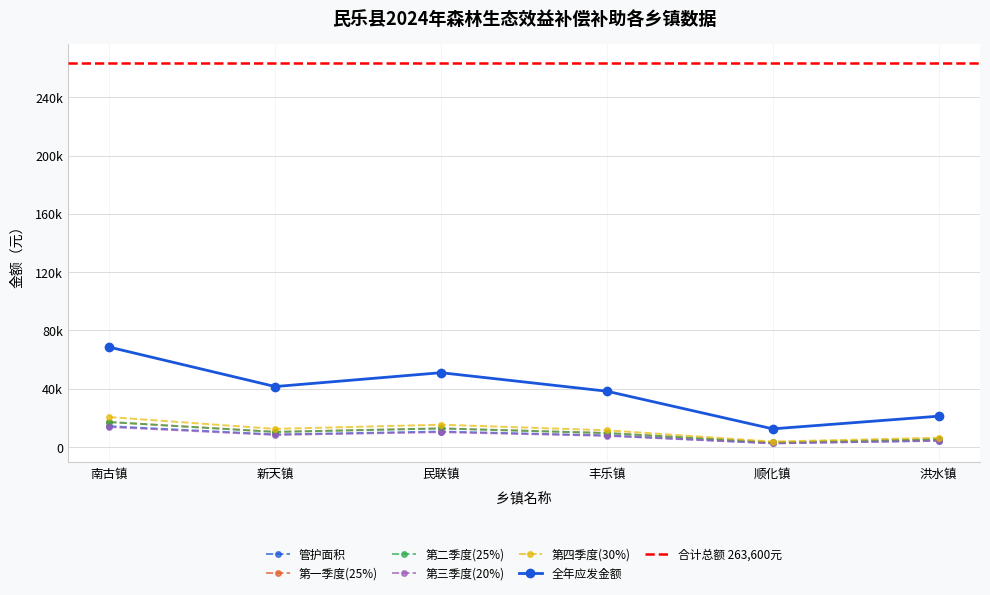

Where is the first local maximum for 第一季度(25%)?

民联镇